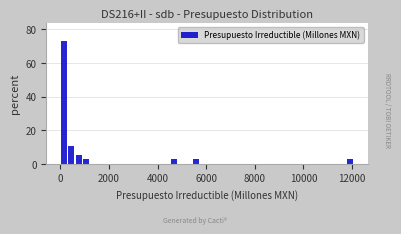

Around what value on the x-axis is the tallest bar? Give the approximate position of its centre, as read against the axis.

200